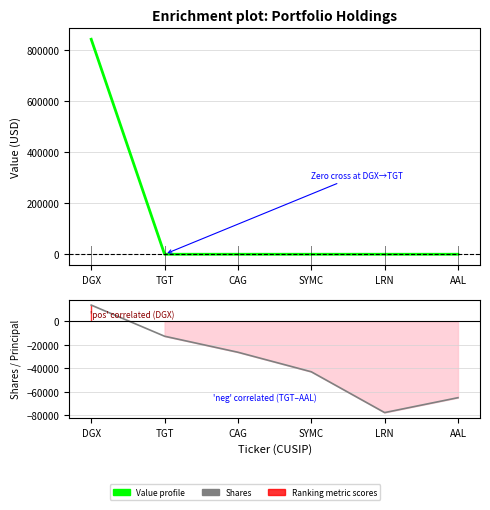

The Shares or principal amount series shows -40871 at CAG. True or false?

False